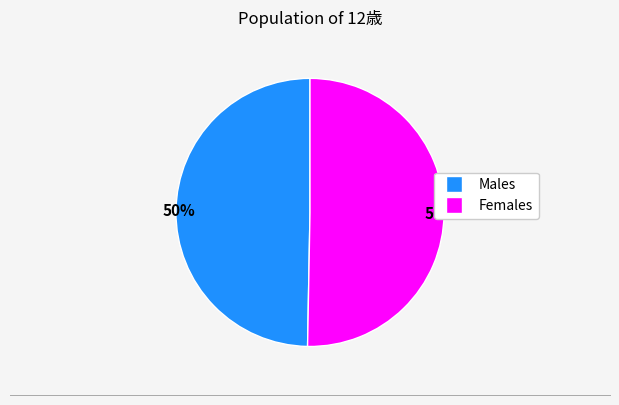

To the nearest percent, what is the average slice percentage?

50%